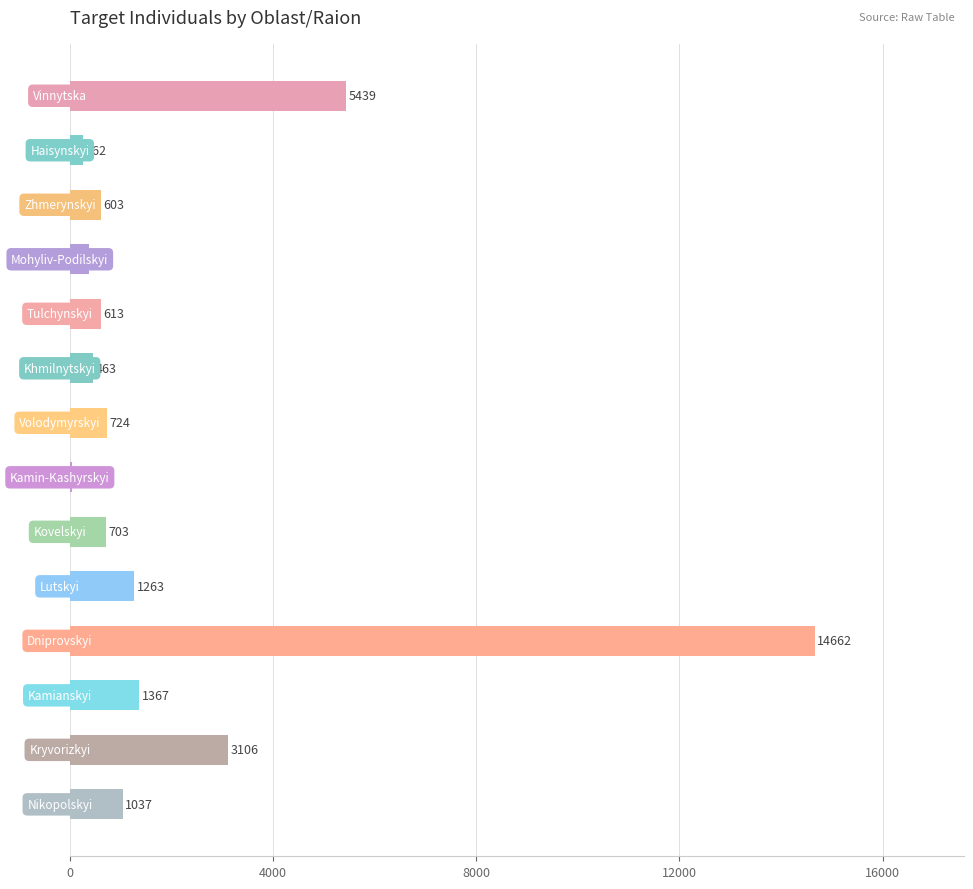

What is the greatest value displayed?

14662